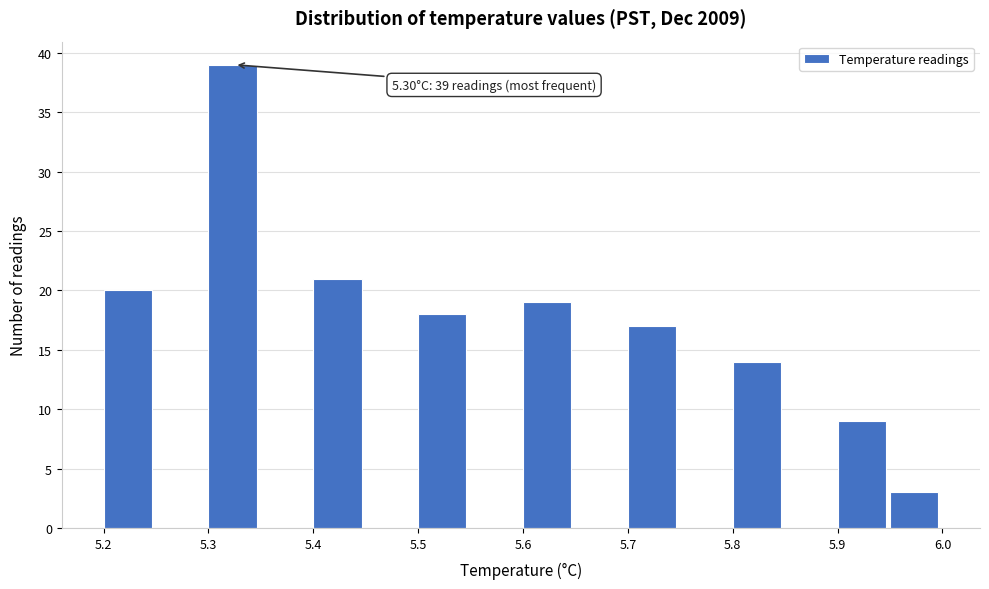

Over which range of the x-axis is the bar tallest?

5.30 to 5.35